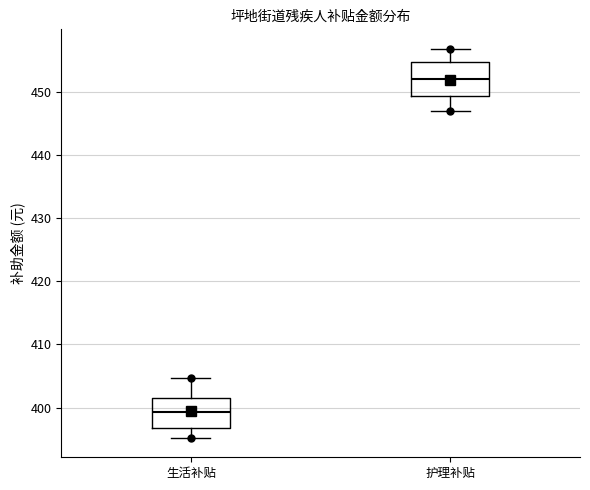

Reading left to right, transcribe this box plot: for each box, give where its median line is, the range the box spans, and where its two whiskers end, as read against the y-axis. The values are not printed on the chart, so give them approximately, as read against the axis.

生活补贴: median 399, box 397 to 401, whiskers 395 to 405
护理补贴: median 452, box 449 to 455, whiskers 447 to 457